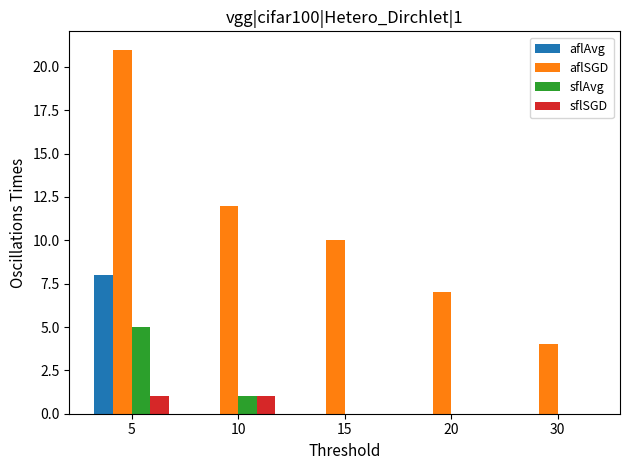

Is it true that aflSGD equals 12 at 10?

True